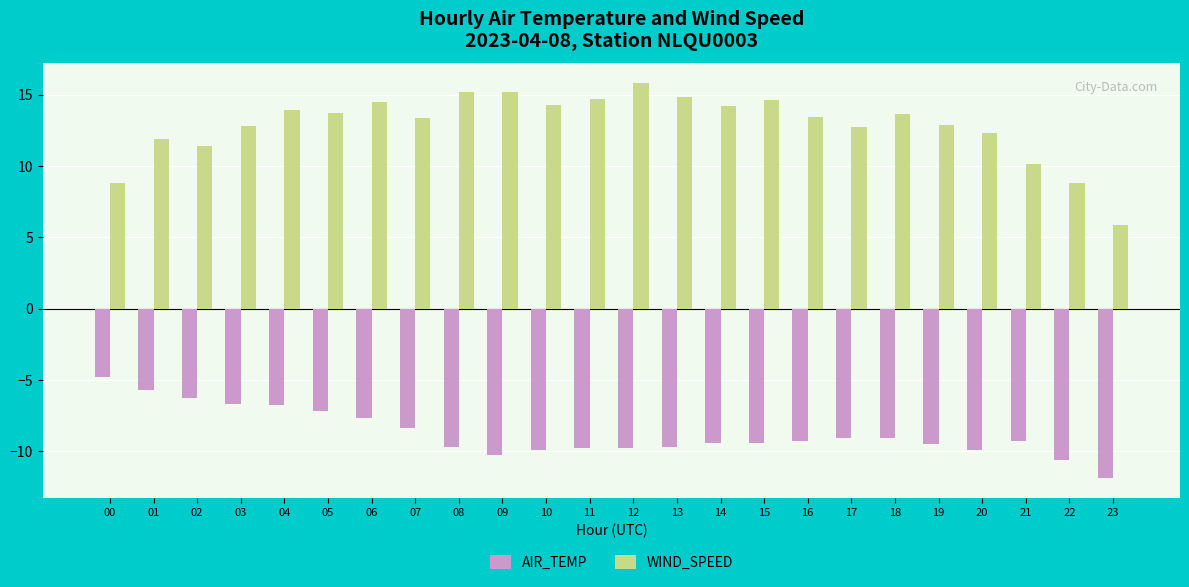

Is it true that AIR_TEMP equals -3.3 at 04?

False